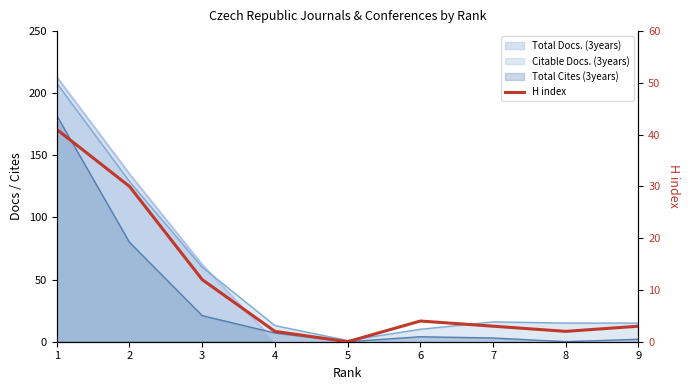

What is the change in value from 4 to 6?

+2